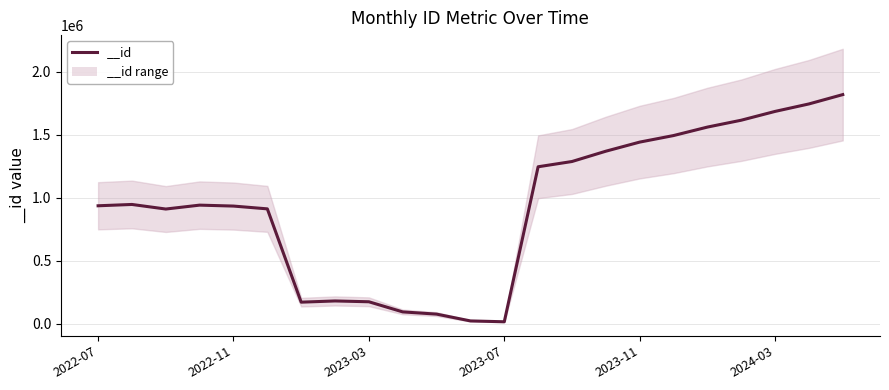

Reading right to left, what are all the values shown in this chart?

2024-05=1817223	2024-04=1743148	2024-03=1683896	2024-02=1614081	2024-01=1559512	2023-12=1492411	2023-11=1440415	2023-10=1368228	2023-09=1286490	2023-08=1244820	2023-07=15367	2023-06=22119	2023-05=76113	2023-04=93667	2023-03=174045	2023-02=180561	2023-01=170876	2022-12=910973	2022-11=933099	2022-10=940546	2022-09=909587	2022-08=945912	2022-07=935433